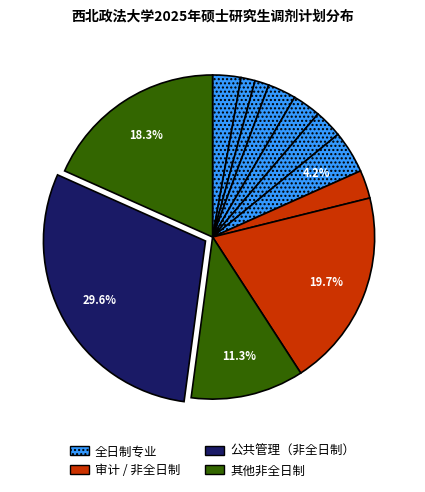

To the nearest percent, what is the average slice percentage?

8%